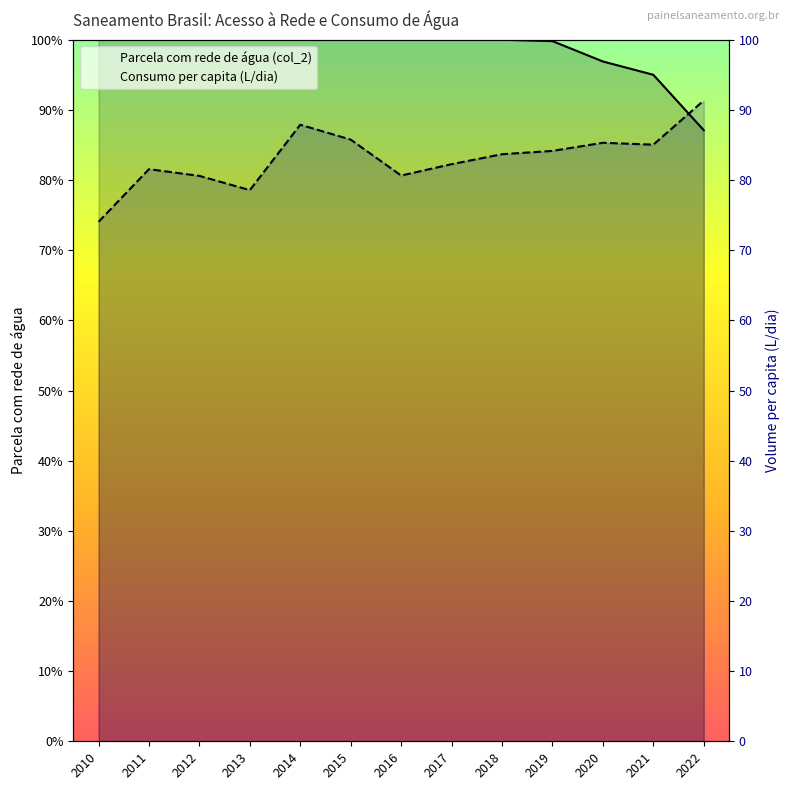

Between 2017 and 2014, which is larger?

2017